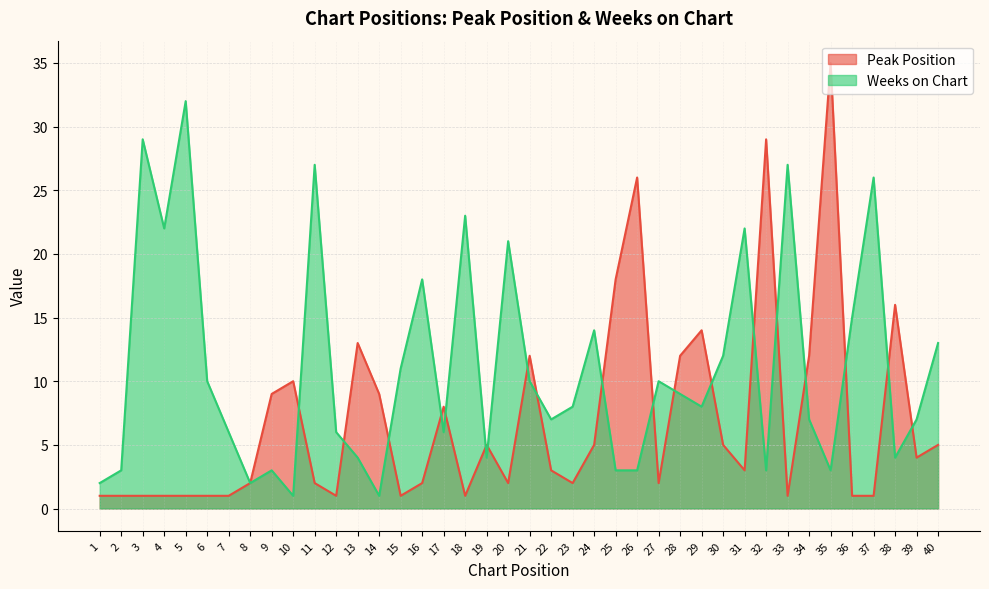

The value of Weeks on Chart at 3 is 29. True or false?

True